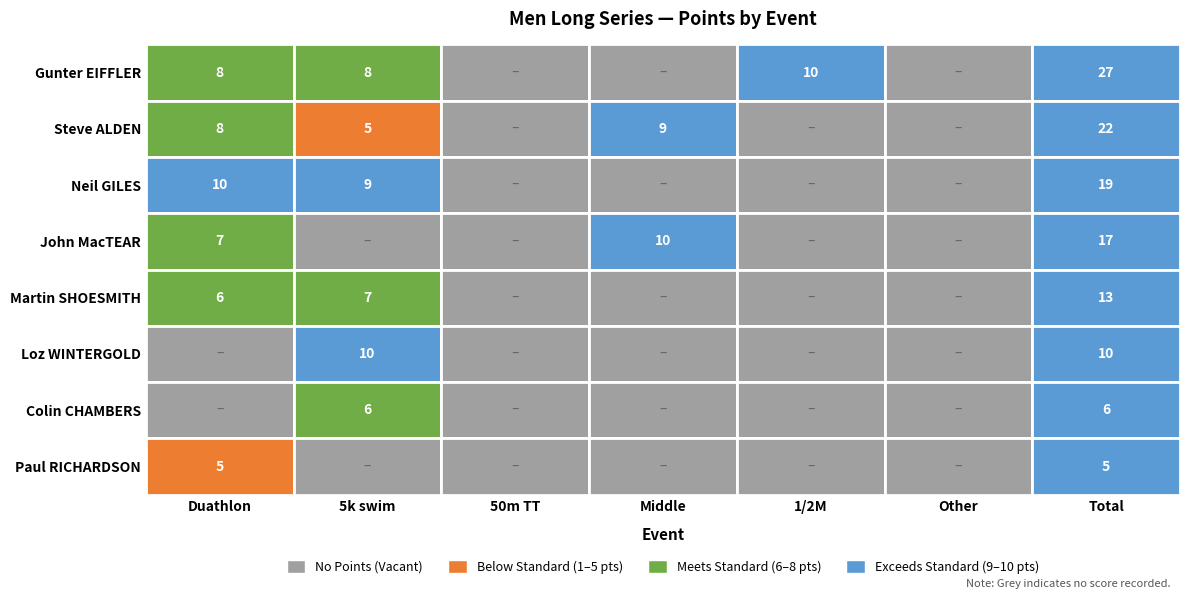

Reading right to left, transcribe all the data shown in this chart.

Gunter EIFFLER: 27	0	10	0	0	8	8
Steve ALDEN: 22	0	0	9	0	5	8
Neil GILES: 19	0	0	0	0	9	10
John MacTEAR: 17	0	0	10	0	0	7
Martin SHOESMITH: 13	0	0	0	0	7	6
Loz WINTERGOLD: 10	0	0	0	0	10	0
Colin CHAMBERS: 6	0	0	0	0	6	0
Paul RICHARDSON: 5	0	0	0	0	0	5